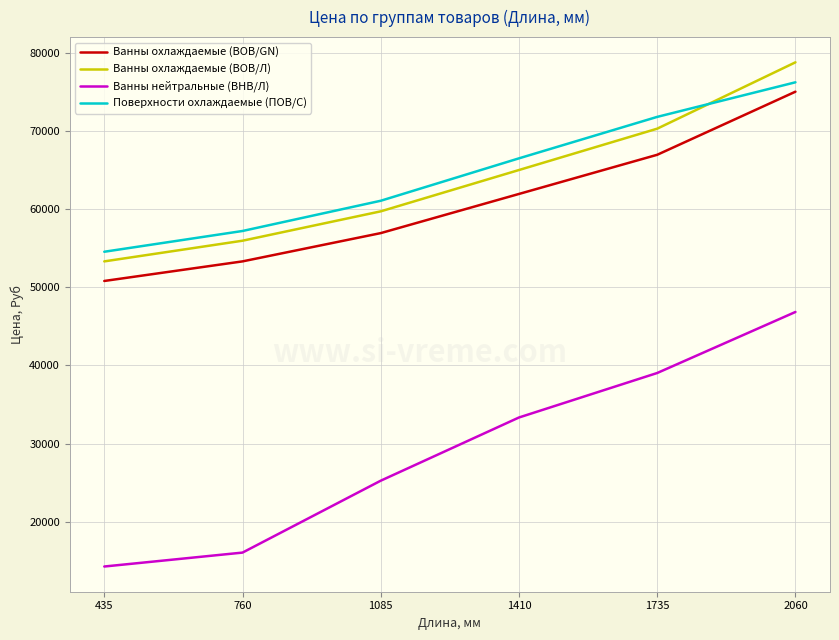

Count the Поверхности охлаждаемые (ПОВ/С) values in the range 57202 to 71803.

4